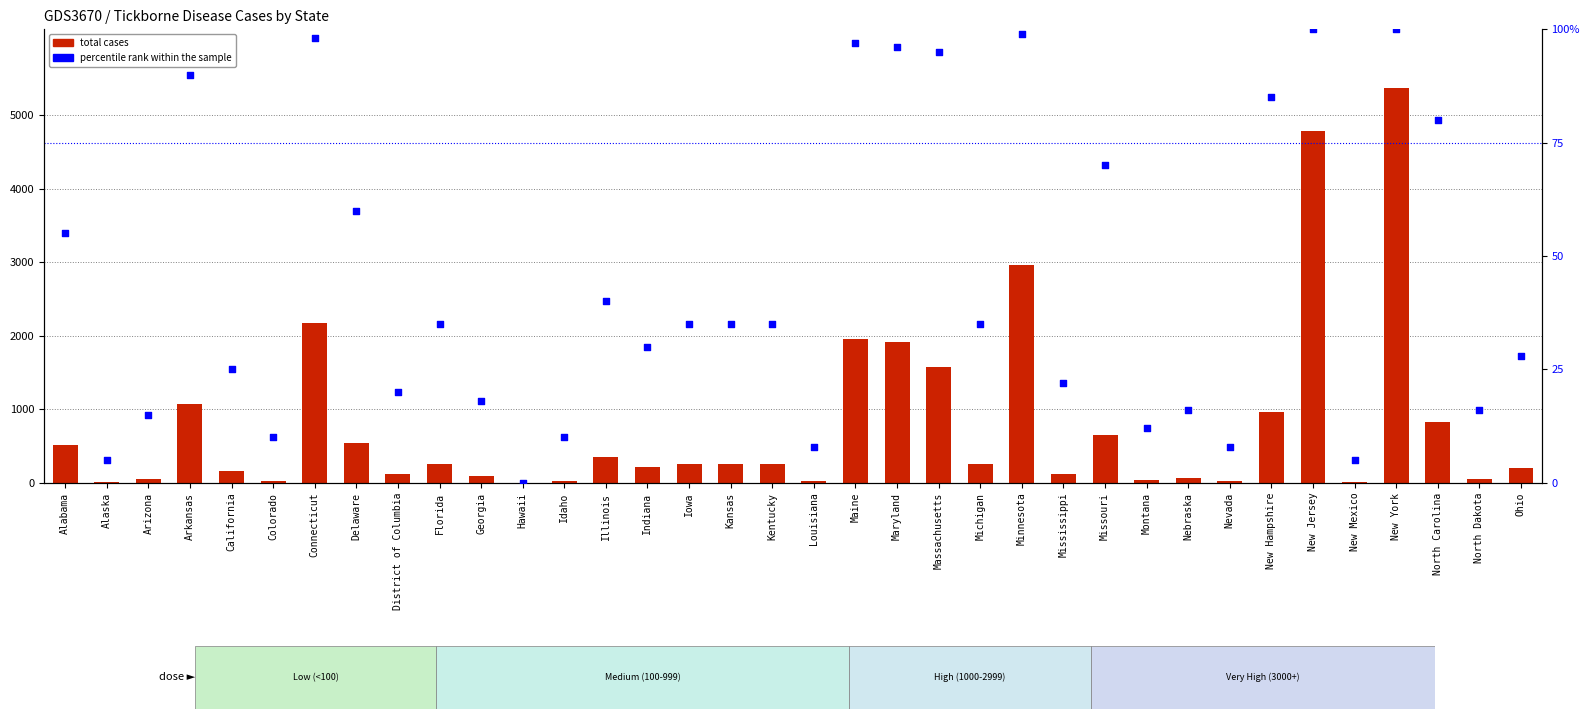

Which series contains the highest Y value?

total cases